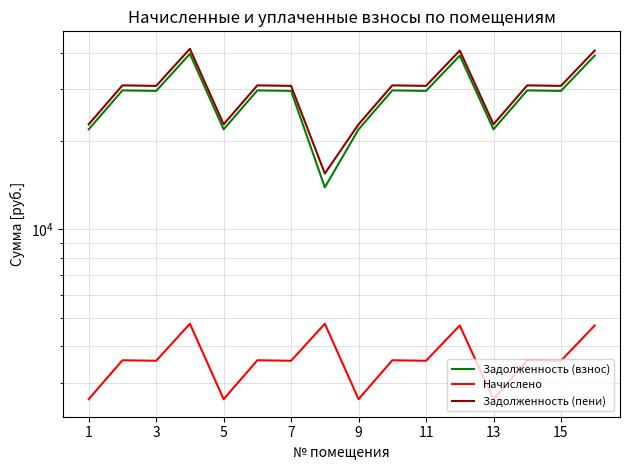

Where does the Задолженность (взнос) series first go above 29605?

3